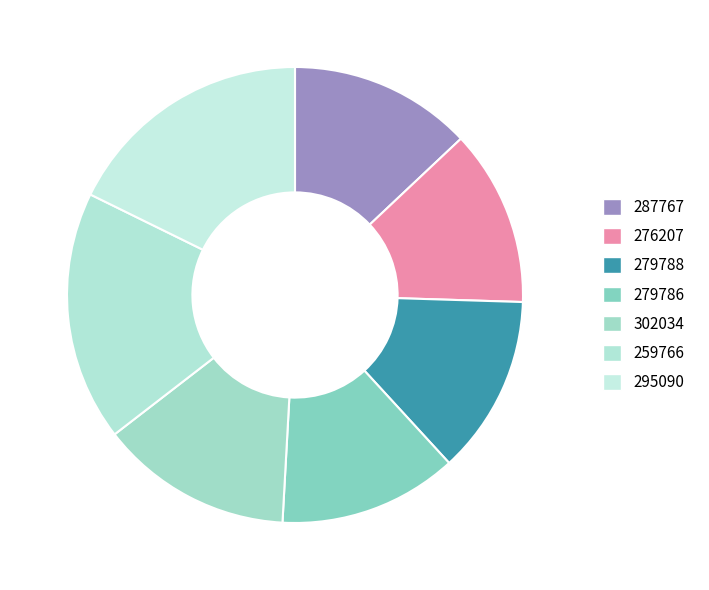

Count the number of slices in the pie.

7